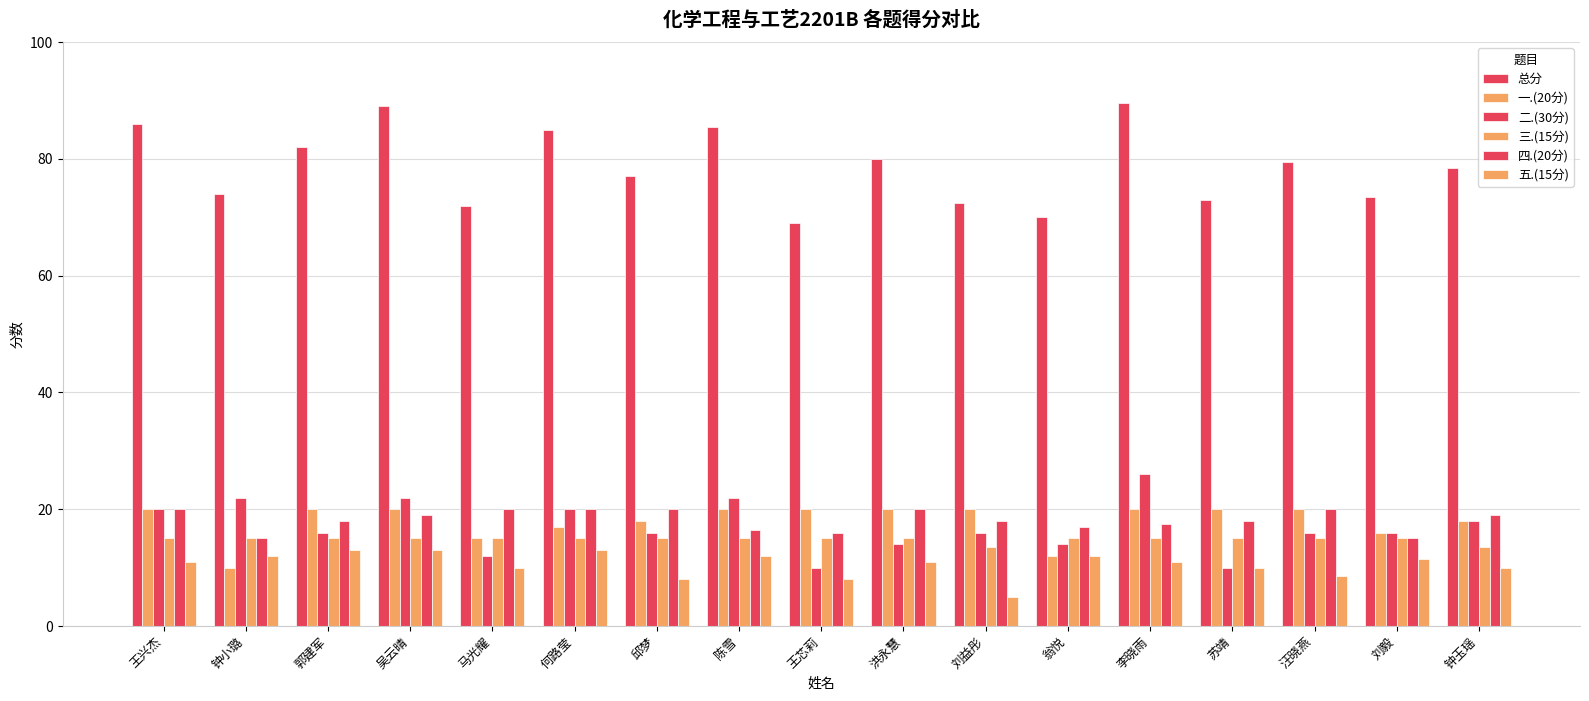

True or false: 四.(20分) has a value of 27.6 at 苏靖.

False